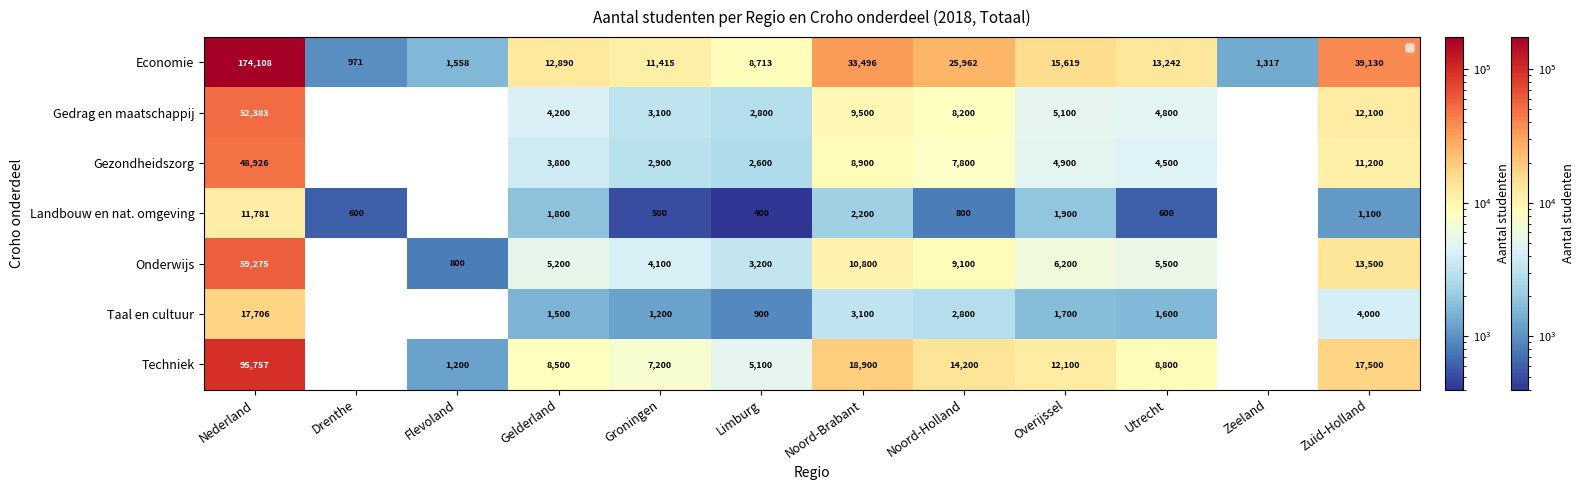

What is the total value across all series at Noord-Brabant?

86896